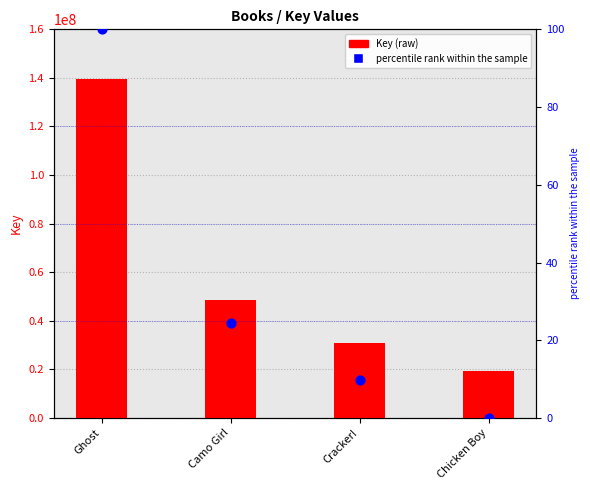

At how many categories does at least one series exceed 130372746?

1